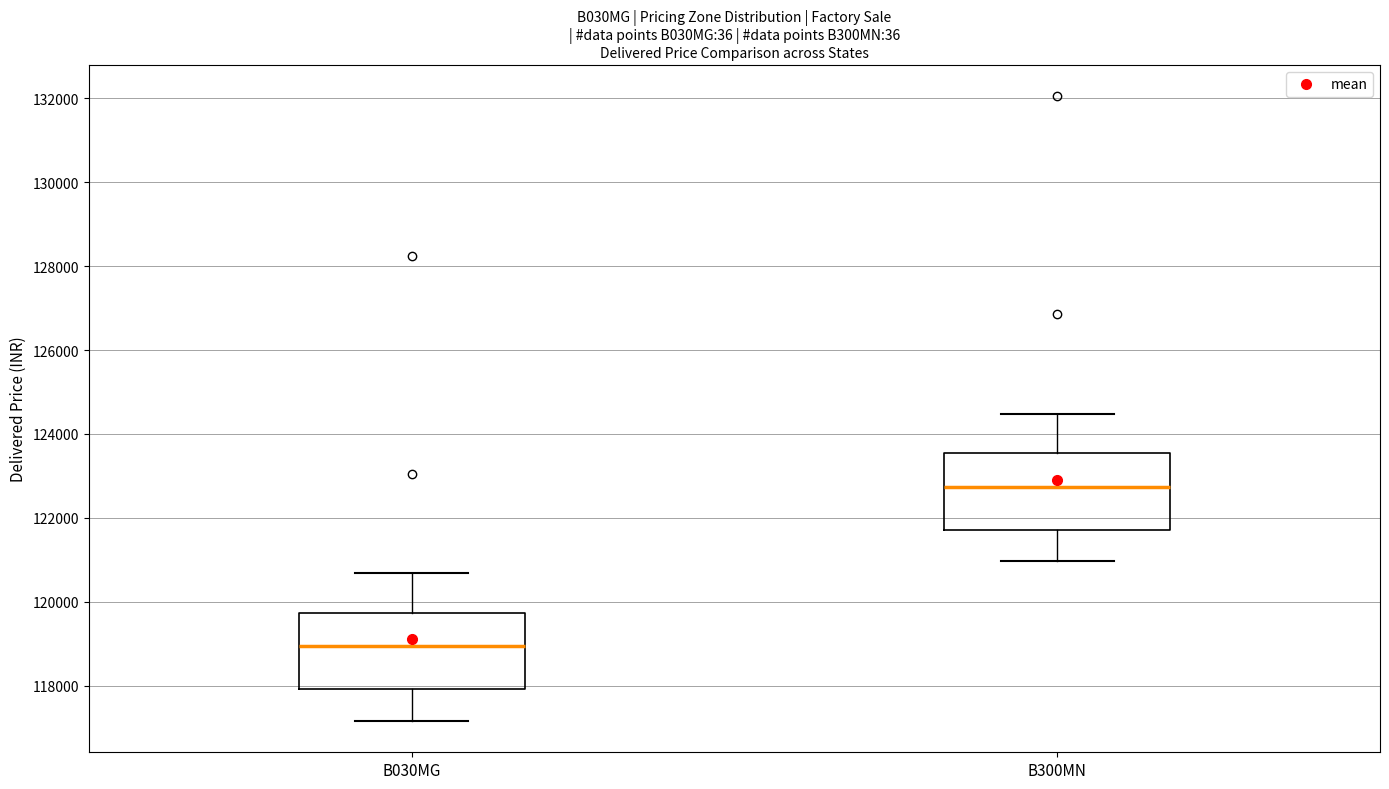

Where does the median line of the box for B300MN sit on the y-axis? The values are not printed on the chart, so give them approximately, as read against the axis.

122800